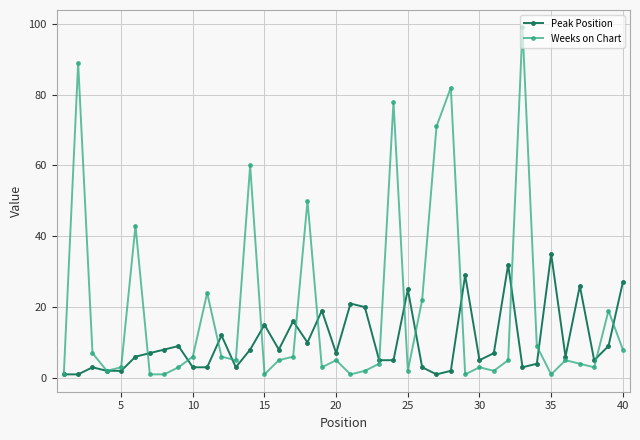

What is the maximum value for Weeks on Chart?

99